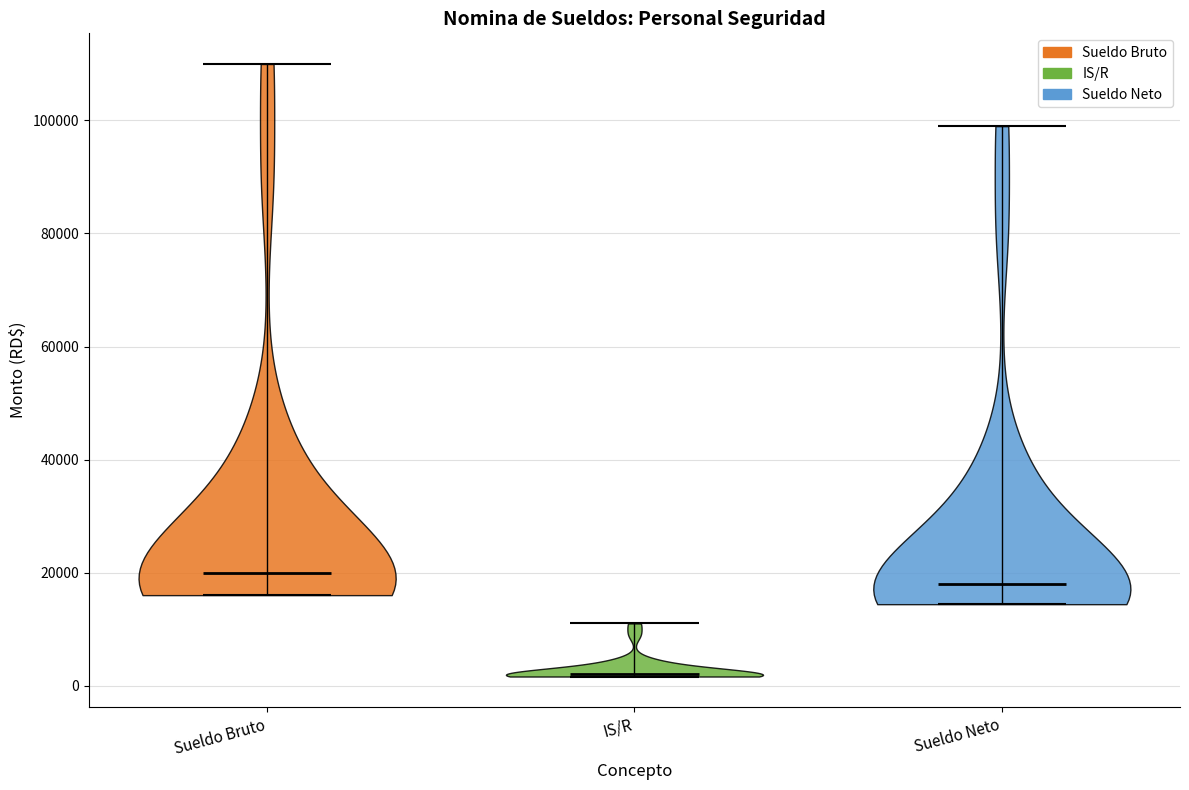

Reading left to right, read every violin against the y-axis: where its median line is, and the lowest and highest points it reaches. The values are not printed on the chart, so give them approximately, as read against the axis.

Sueldo Bruto: median line 20000, lowest point 16000, highest point 110000
IS/R: median line 2000, lowest point 2000, highest point 12000
Sueldo Neto: median line 18000, lowest point 14000, highest point 100000